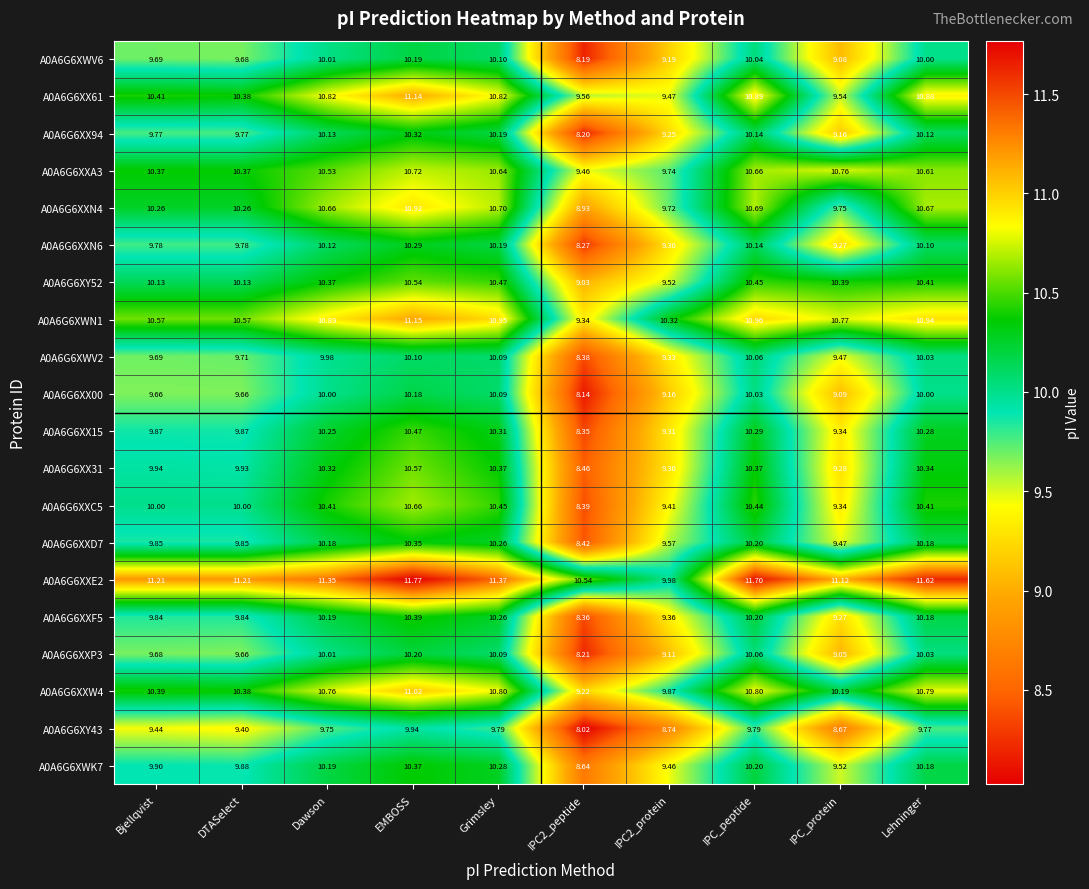

At which category is the sum across all series the highest?

EMBOSS